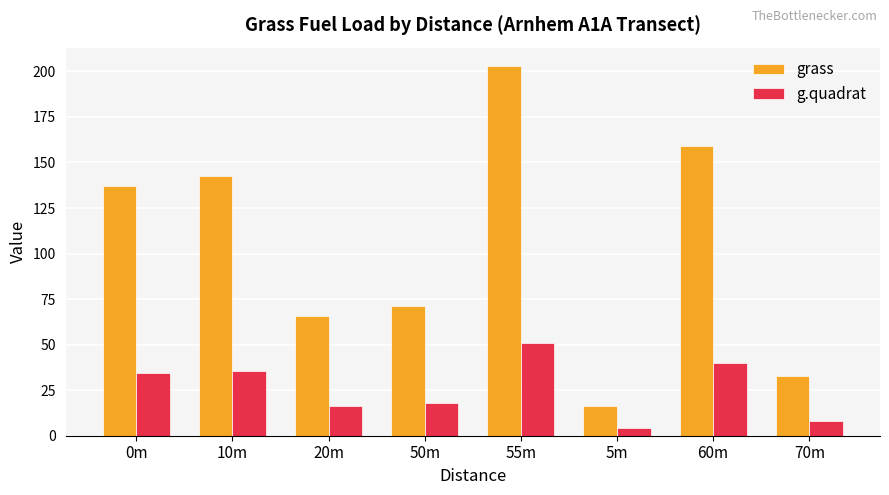

What is the difference between the g.quadrat values at 70m and 20m?

8.2